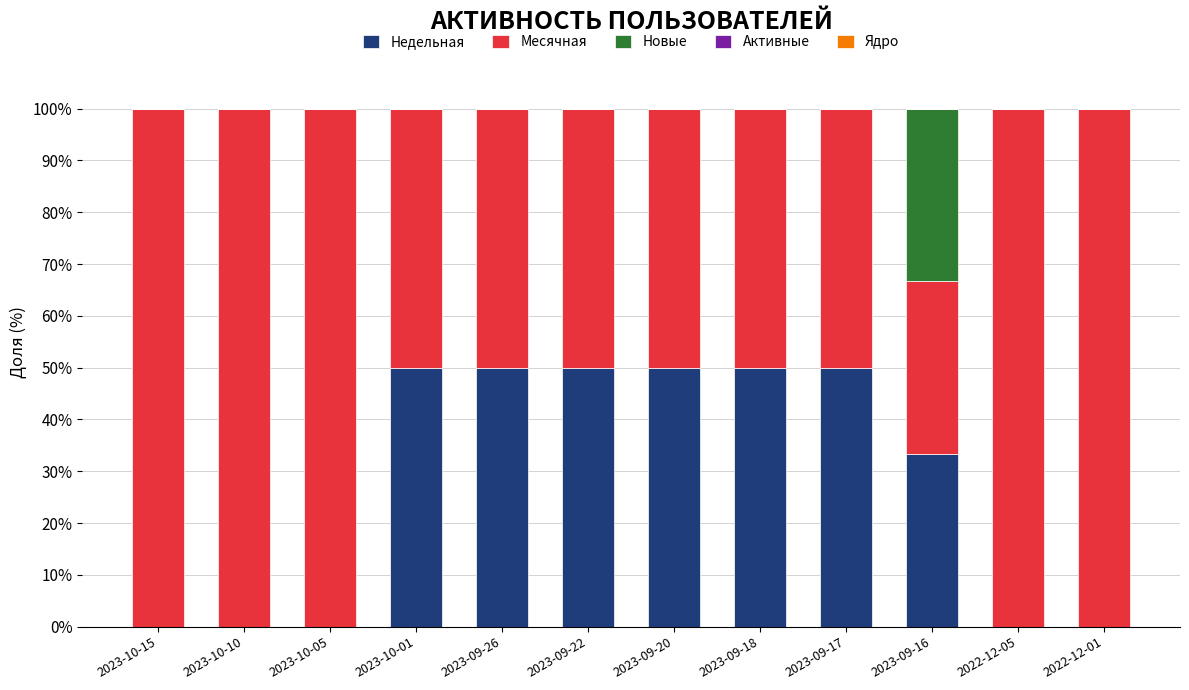

What is the maximum value for Недельная?

50.0